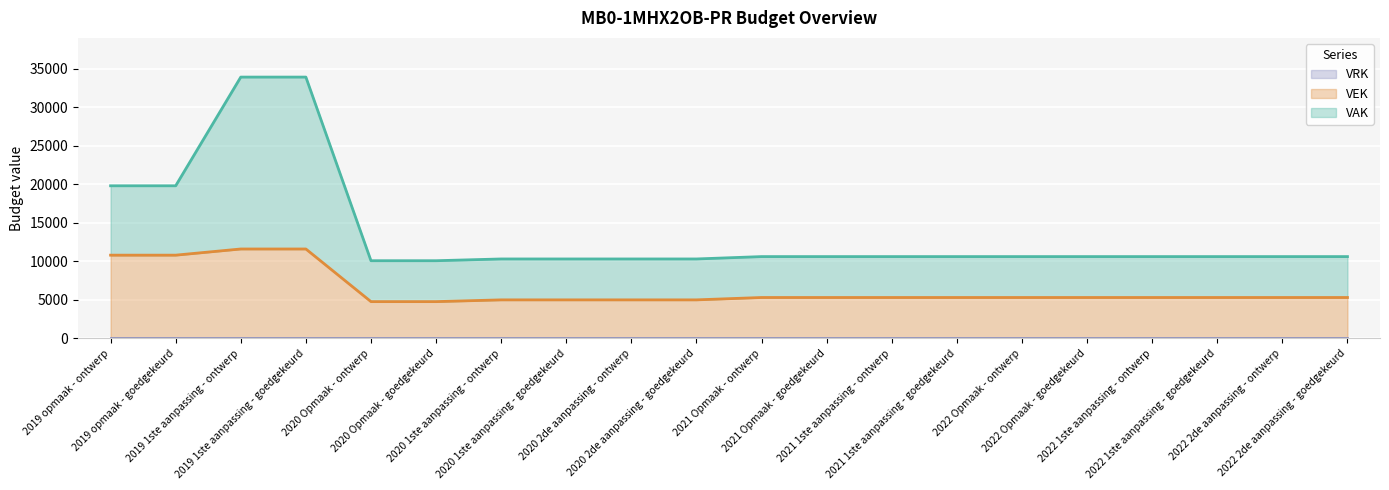

True or false: VEK and VAK intersect in this chart.

False